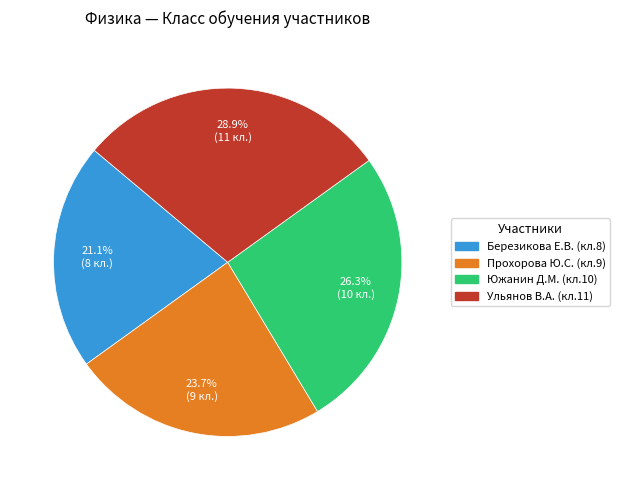

Is there a majority slice in this chart?

No